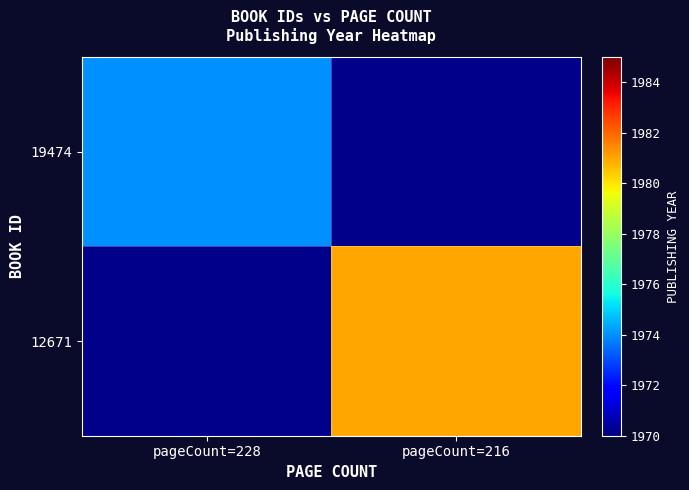

Rank the series by their average value, from lowest to highest.

19474, 12671